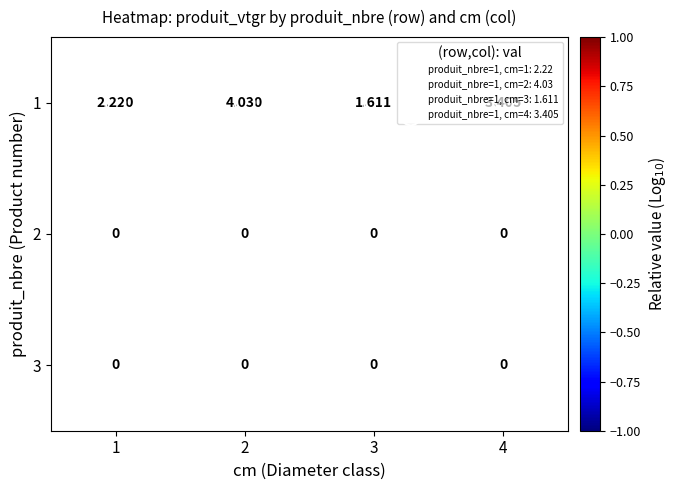

How many 1 values are between 0 and 1?

4